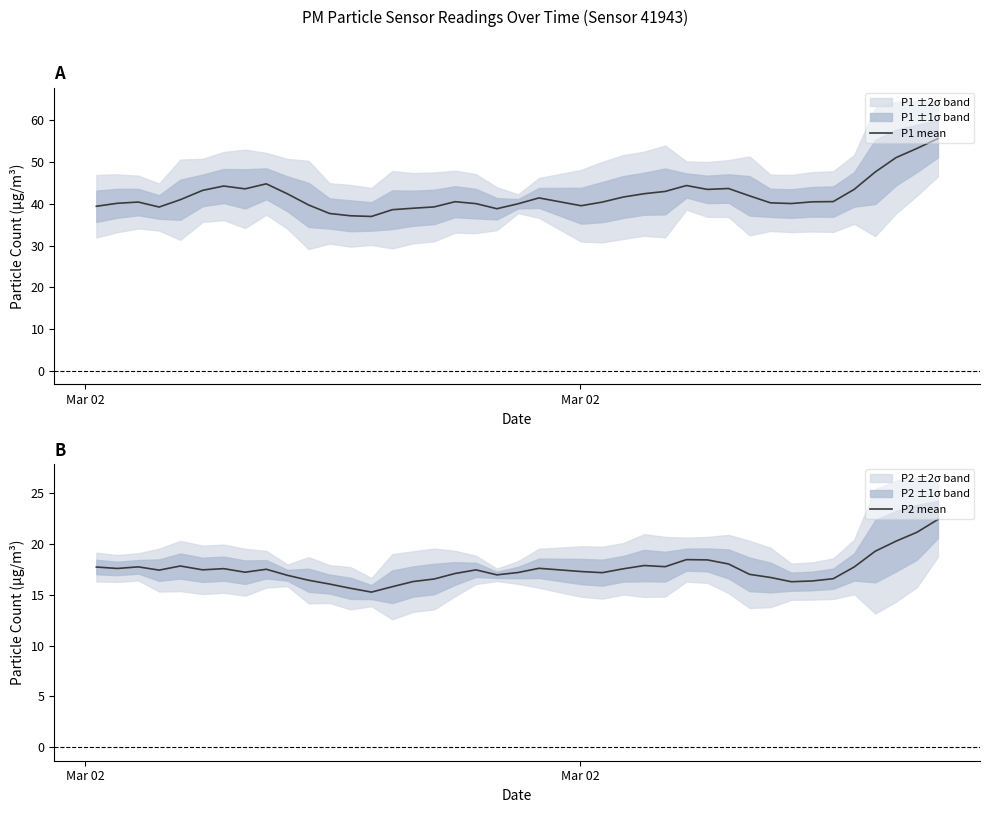

True or false: P2 mean and P1 mean cross at least once.

False